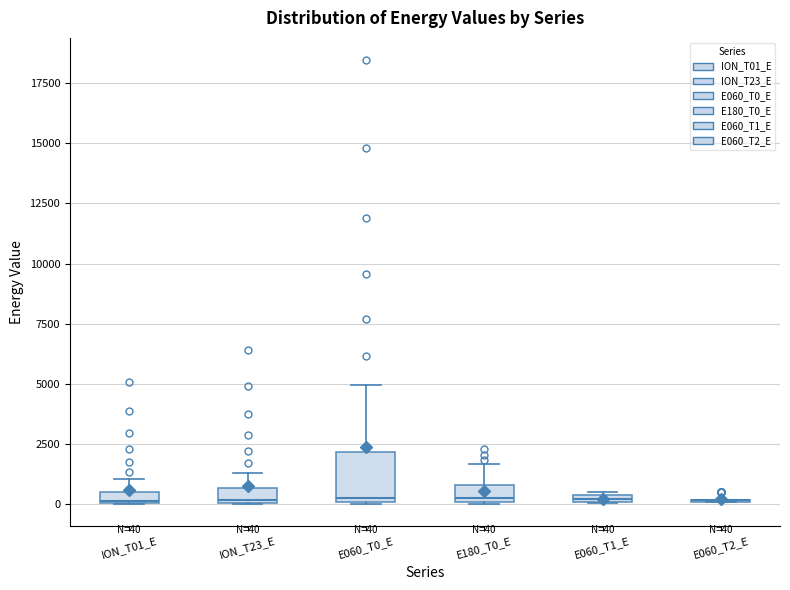

Which box is the tallest, from its lower edge to its upper edge?

E060_T0_E